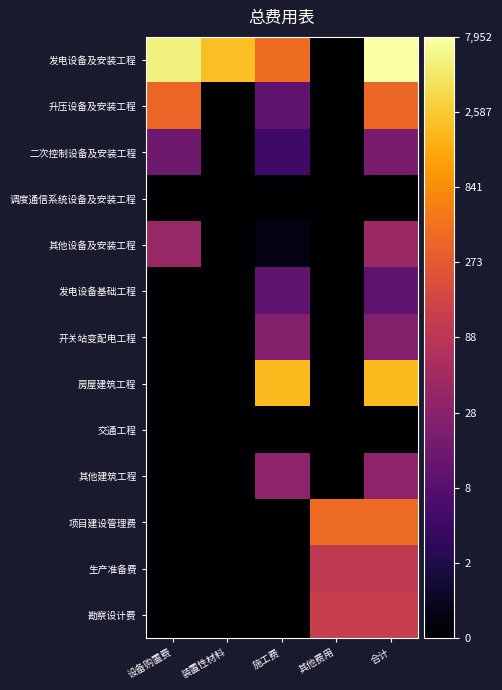

What is the spread (max minus min) of values at 装置性材料?

7.7